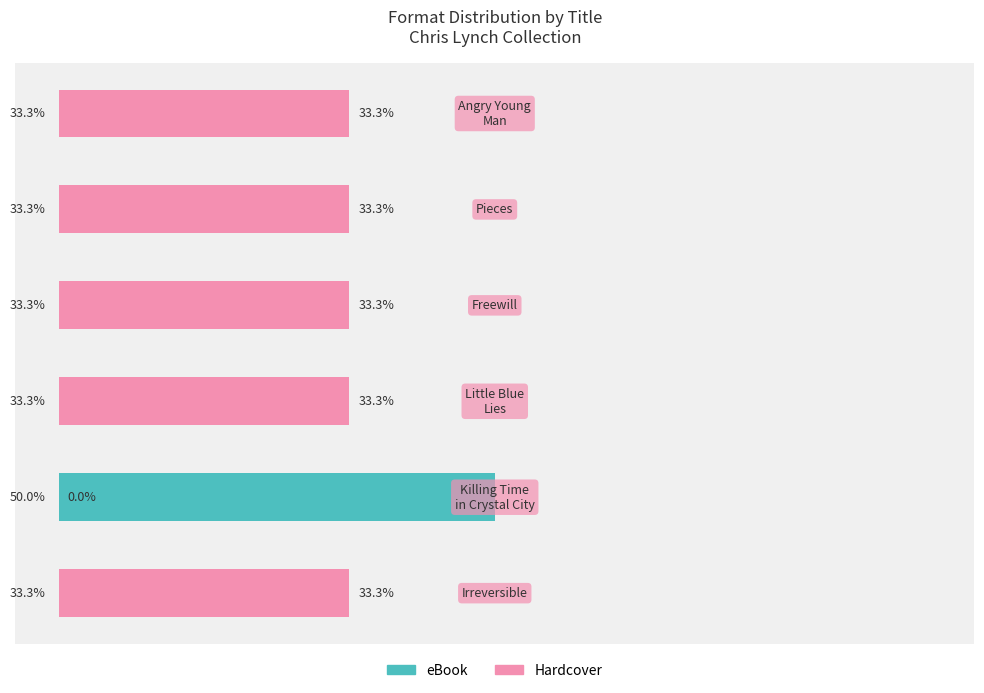

What is the minimum value for eBook?

33.3